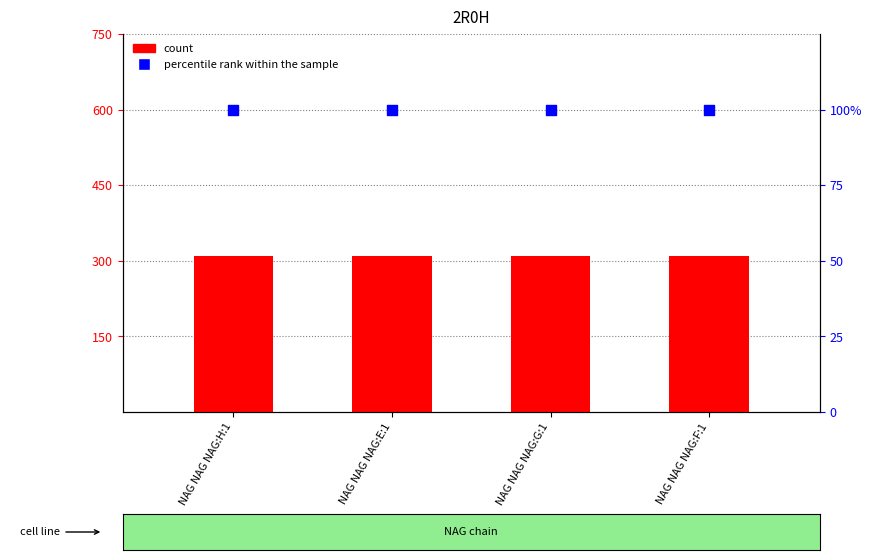

Which series reaches the minimum Y coordinate?

percentile rank within the sample